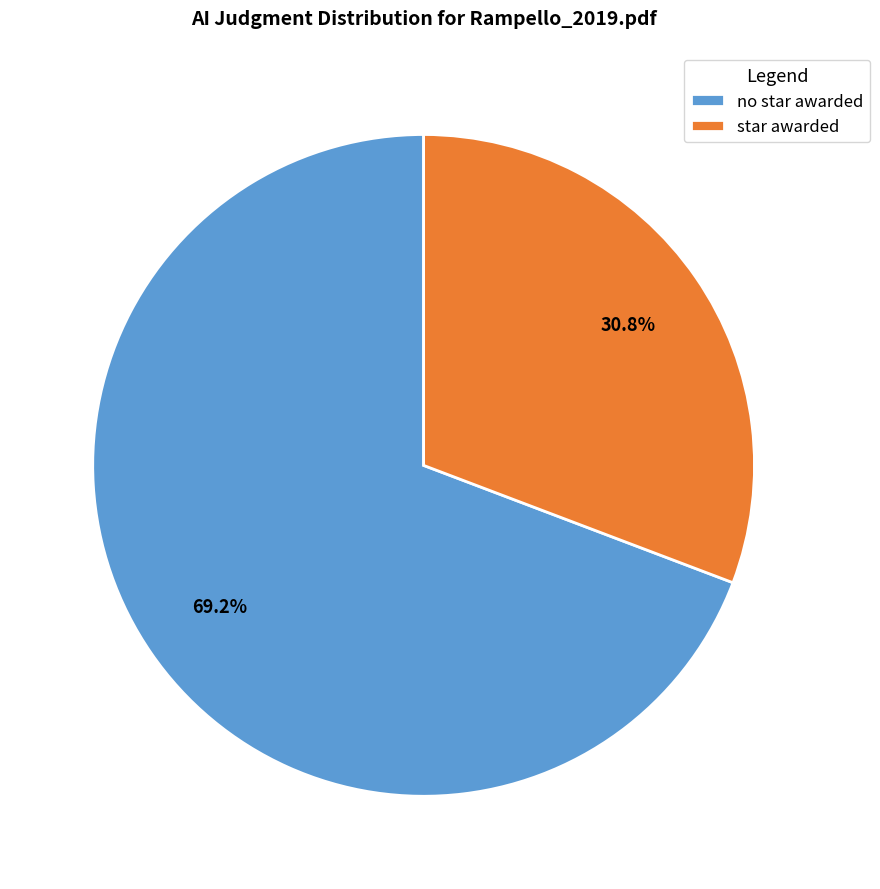

Rank the categories by value from lowest to highest.

star awarded, no star awarded